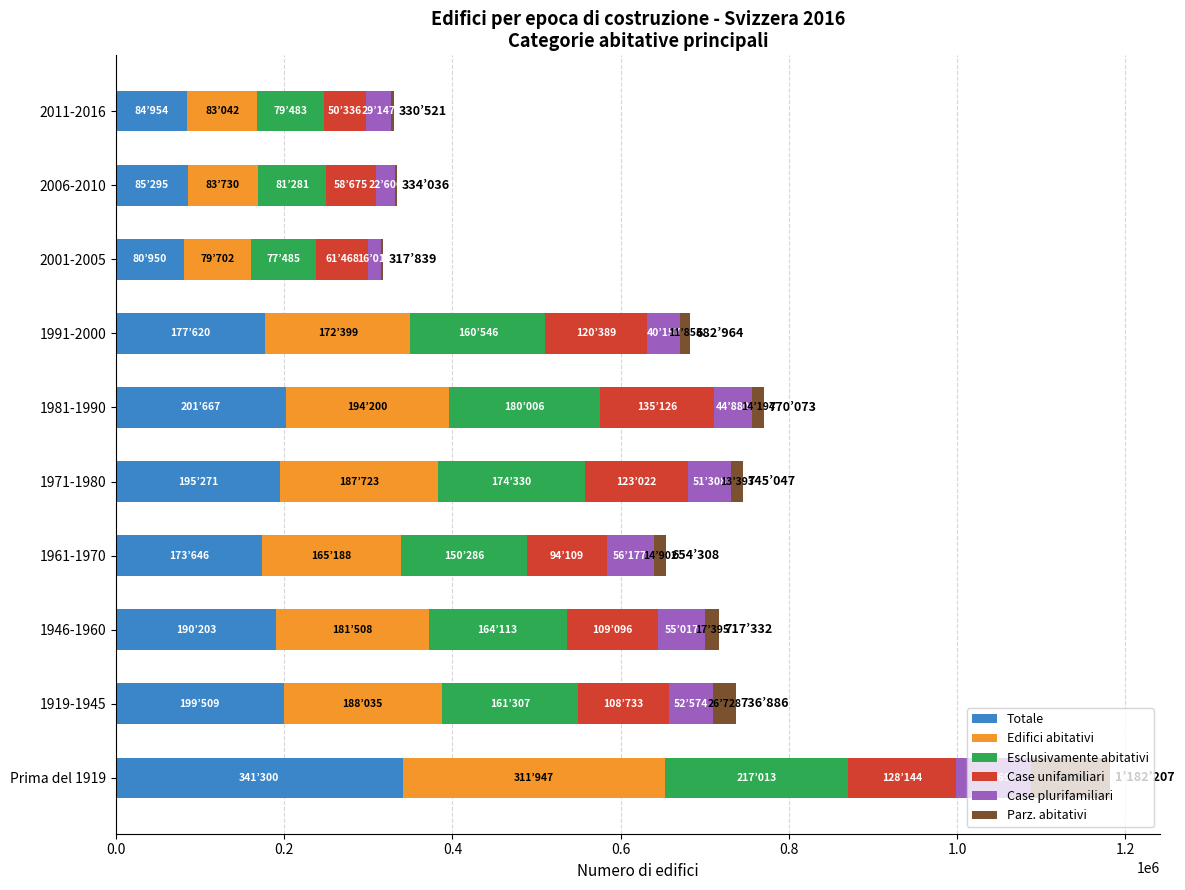

At which category is the sum across all series the highest?

Prima del 1919